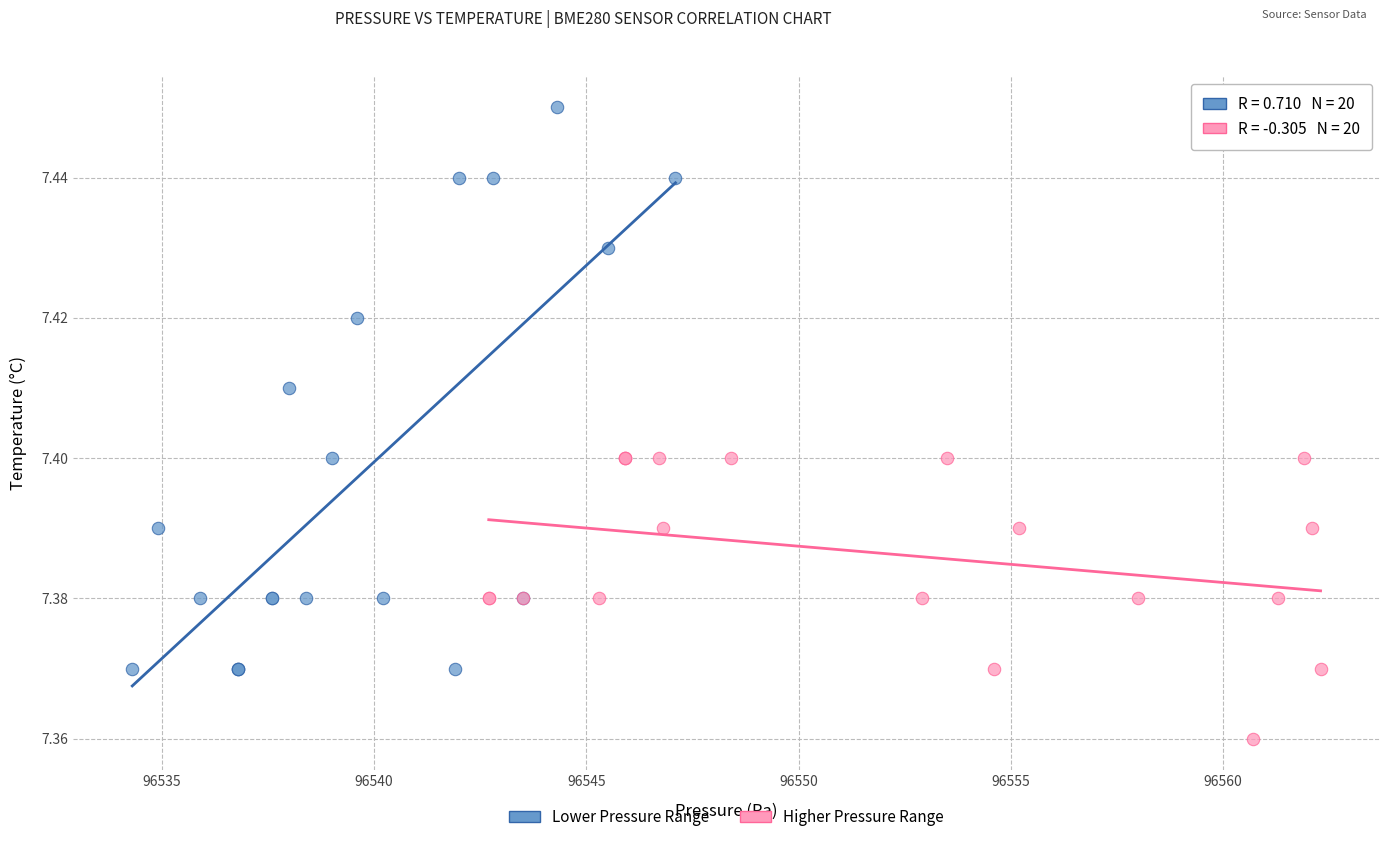

Which series has the largest Y range (max minus min)?

Lower Pressure Range